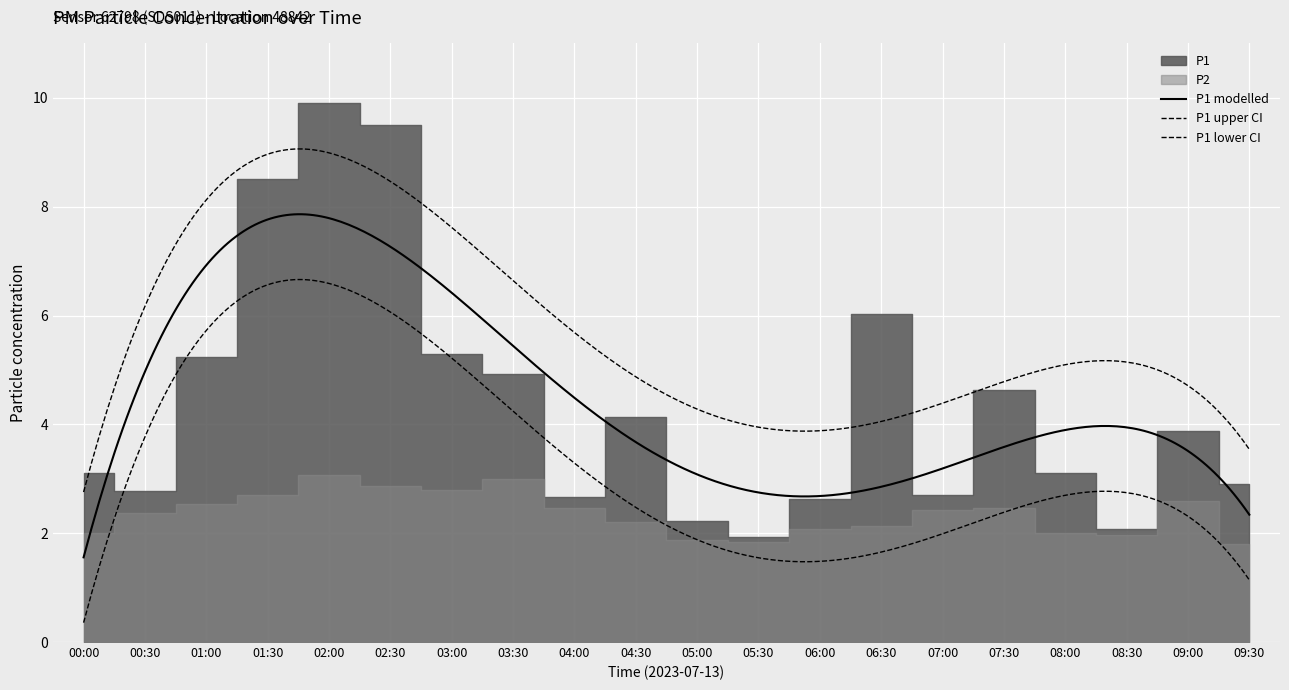

Reading right to left, extract all data points from this chart.

P1: 09:30=2.9	09:00=3.9	08:30=2.1	08:00=3.1	07:30=4.6	07:00=2.7	06:30=6.0	06:00=2.6	05:30=1.9	05:00=2.2	04:30=4.1	04:00=2.7	03:30=4.9	03:00=5.3	02:30=9.5	02:00=9.9	01:30=8.5	01:00=5.2	00:30=2.8	00:00=3.1
P2: 09:30=1.8	09:00=2.6	08:30=2.0	08:00=2.0	07:30=2.5	07:00=2.4	06:30=2.1	06:00=2.1	05:30=1.8	05:00=1.9	04:30=2.2	04:00=2.5	03:30=3.0	03:00=2.8	02:30=2.9	02:00=3.1	01:30=2.7	01:00=2.5	00:30=2.4	00:00=2.0